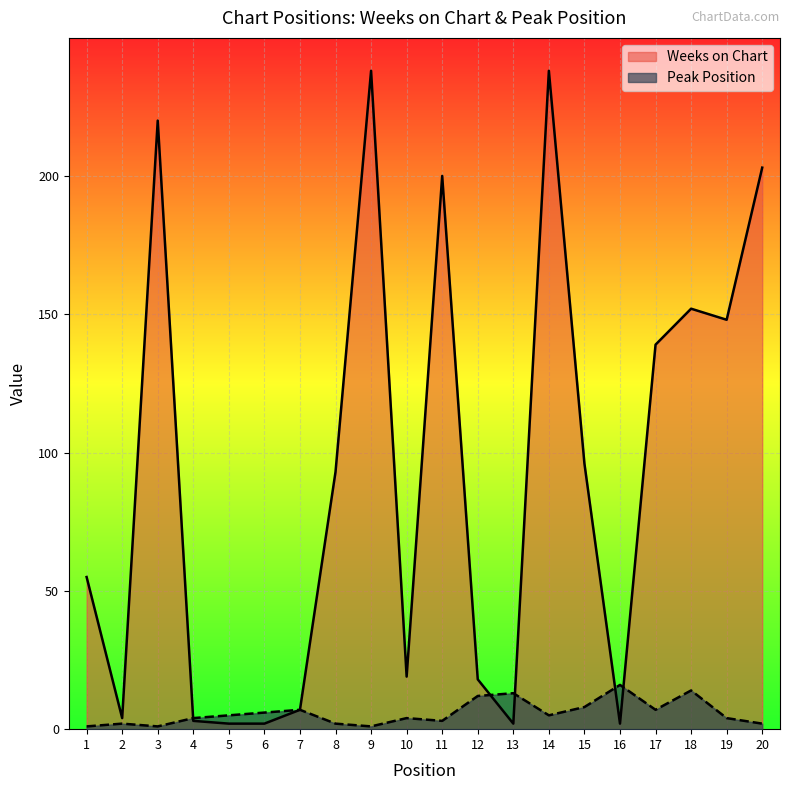

Rank the categories by Peak Position value from lowest to highest.

1, 3, 9, 2, 8, 20, 11, 4, 10, 19, 5, 14, 6, 7, 17, 15, 12, 13, 18, 16